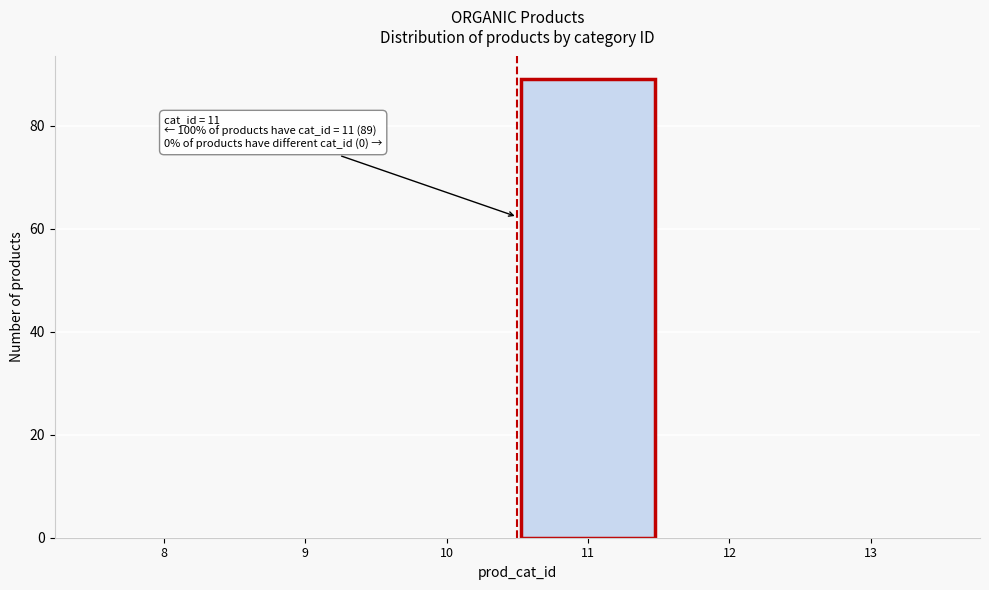

Reading left to right, what are all the values shown in this chart?

8=0	9=0	10=0	11=89	12=0	13=0